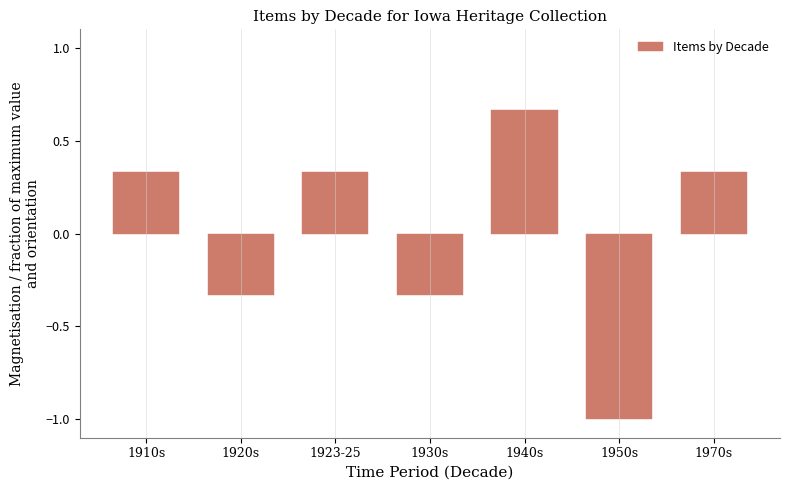

The chart shows a value of 0.2 at 1923-25. True or false?

False